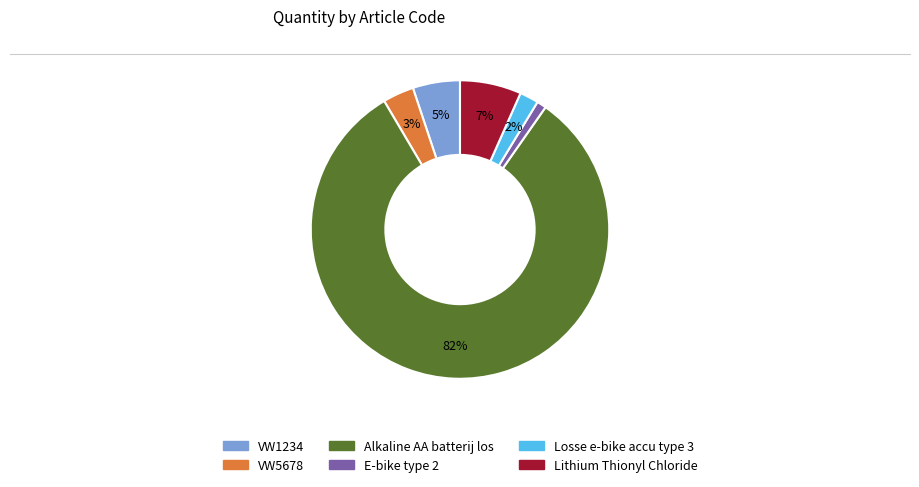

What percentage is the Losse e-bike accu type 3 slice, to the nearest percent?

2%